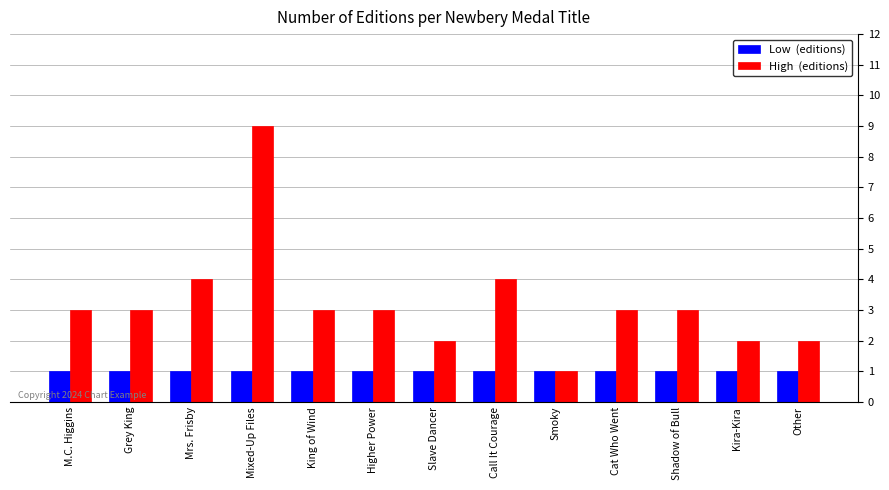

What is the greatest value displayed?

9